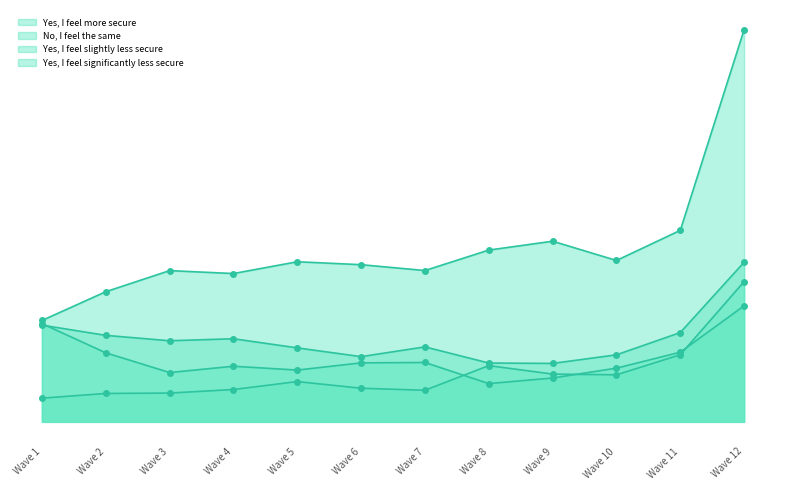

Where is the first local minimum for No, I feel the same?

Wave 4